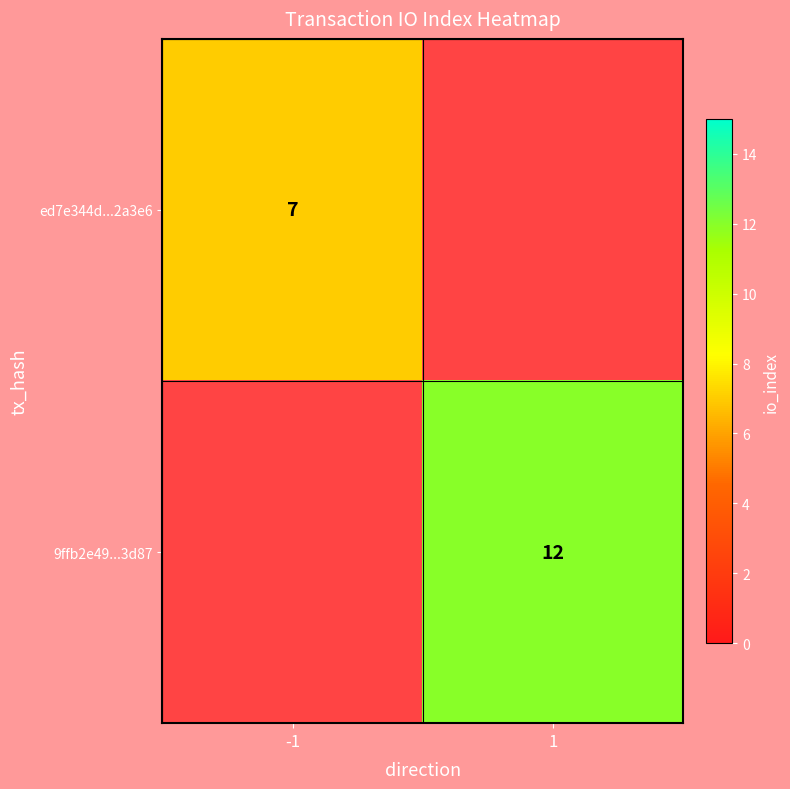

Is the value of ed7e344d...2a3e6 at -1 greater than the value of 9ffb2e49...3d87 at 1?

No